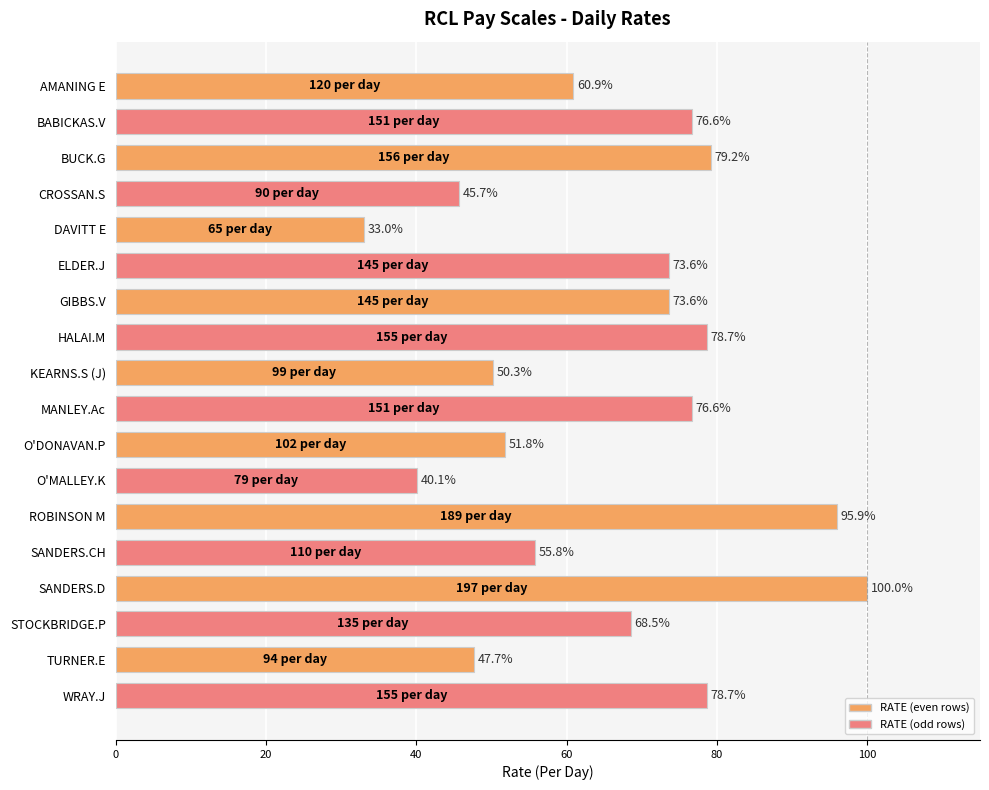

What is the label of the 13th bar from the bottom?

ELDER.J